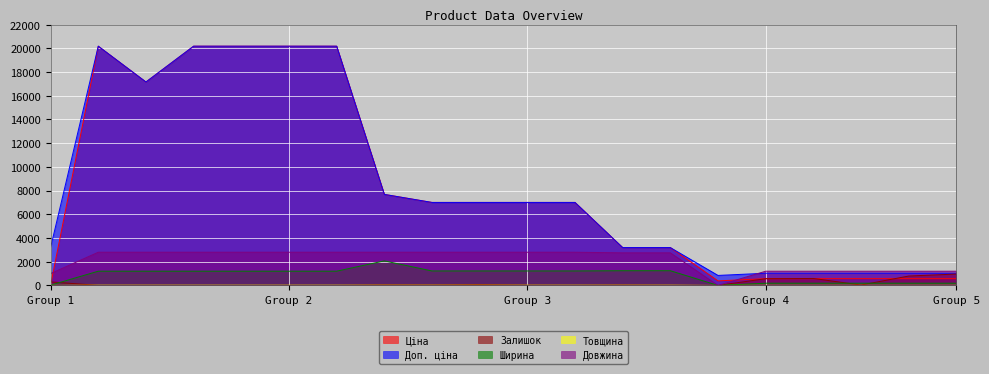

Reading right to left, extract all data points from this chart.

Ціна: 570.2	570.2	570.2	570.2	570.2	384.6	3193.0	3193.0	7002.6	7002.6	7002.6	7002.6	7680.9	20186.0	20186.0	20186.0	20186.0	17165.0	20186.0	32.0
Доп. ціна: 1029.1	1029.1	1029.1	1029.1	1029.1	844.0	3193.0	3193.0	7002.6	7002.6	7002.6	7002.6	7680.9	20186.0	20186.0	20186.0	20186.0	17165.0	20186.0	3205.0
Залишок: 961.0	792.0	33.0	587.0	566.0	0.0	8.0	31.0	8.0	17.0	68.0	30.0	42.0	0.0	3.0	0.0	0.0	5.0	1.0	299.0
Ширина: 188.0	188.0	188.0	188.0	188.0	0.0	1240.0	1240.0	1220.0	1220.0	1220.0	1220.0	2070.0	1200.0	1200.0	1200.0	1200.0	1200.0	1200.0	23.0
Товщина: 8.0	8.0	8.0	8.0	8.0	0.0	18.0	18.0	18.0	18.0	18.0	18.0	18.0	18.0	18.0	18.0	18.0	18.0	18.0	2.0
Довжина: 1200.0	1200.0	1200.0	1200.0	1200.0	0.0	2750.0	2750.0	2800.0	2800.0	2800.0	2800.0	2800.0	2800.0	2800.0	2800.0	2800.0	2800.0	2800.0	1000.0